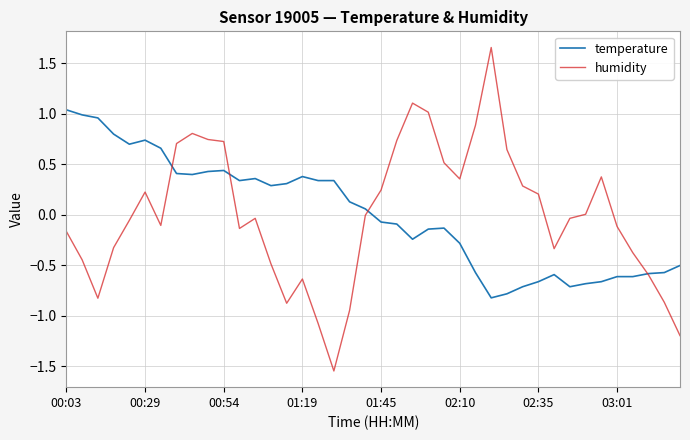

List the series in order of their peak value, highest first.

humidity, temperature